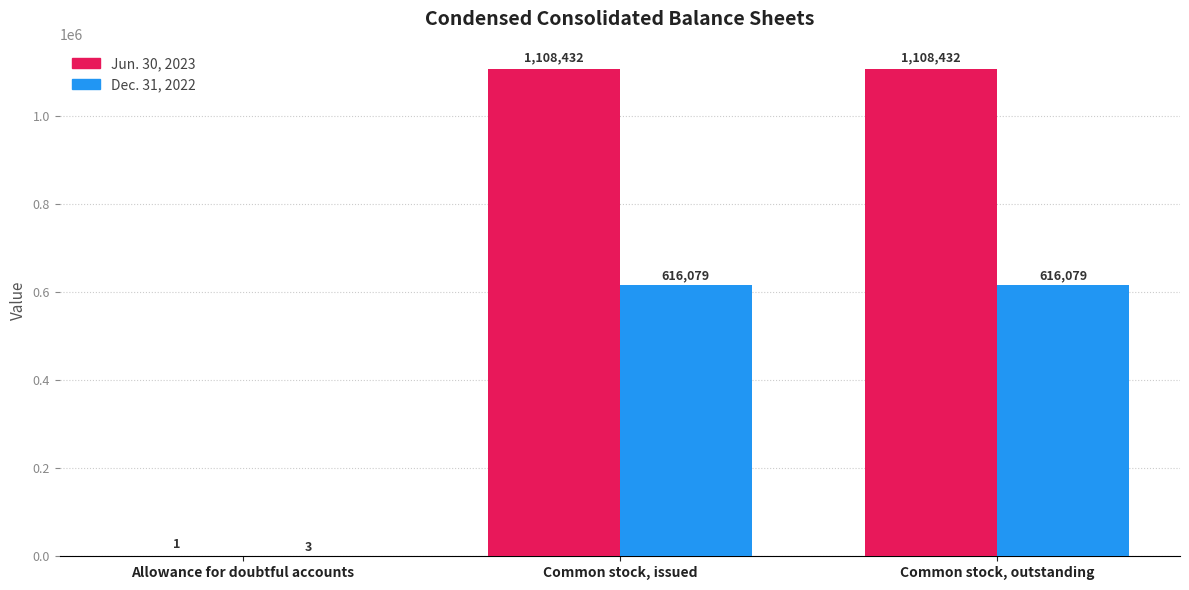

What are all the series names shown in the legend?

Jun. 30, 2023, Dec. 31, 2022